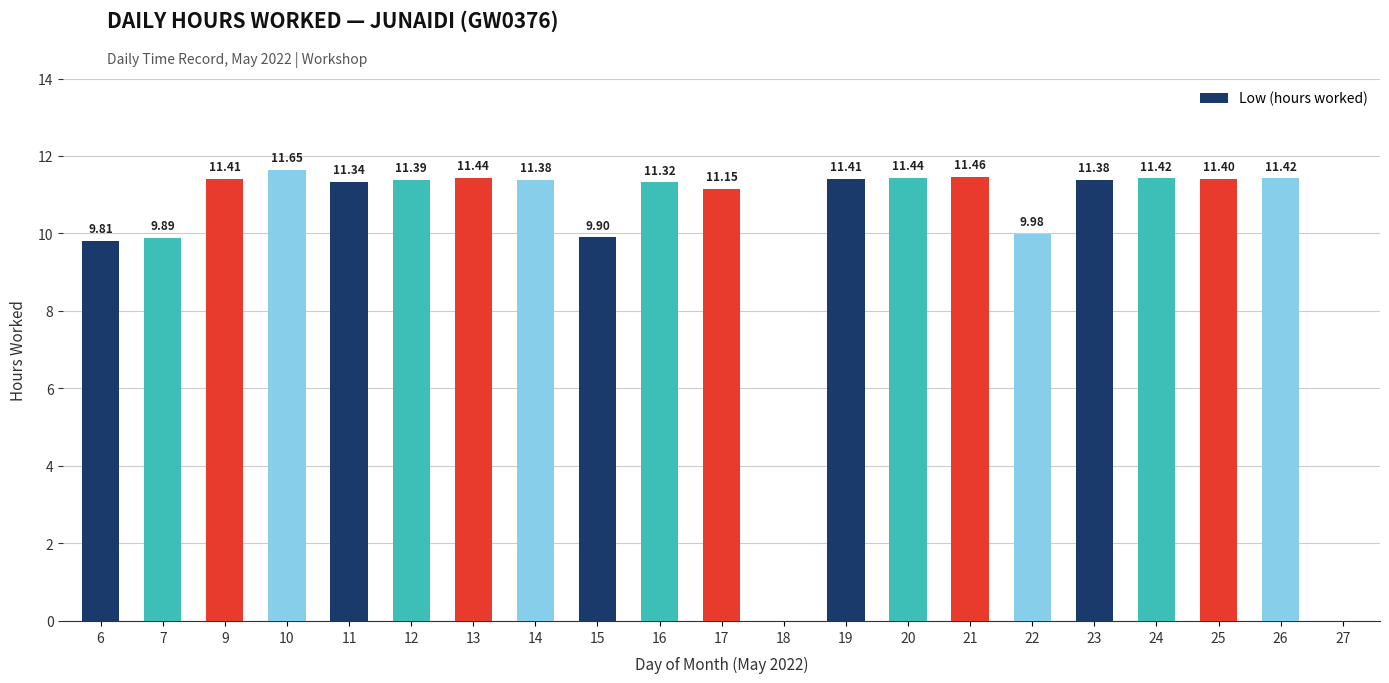

At which label is the value closest to 5?

6